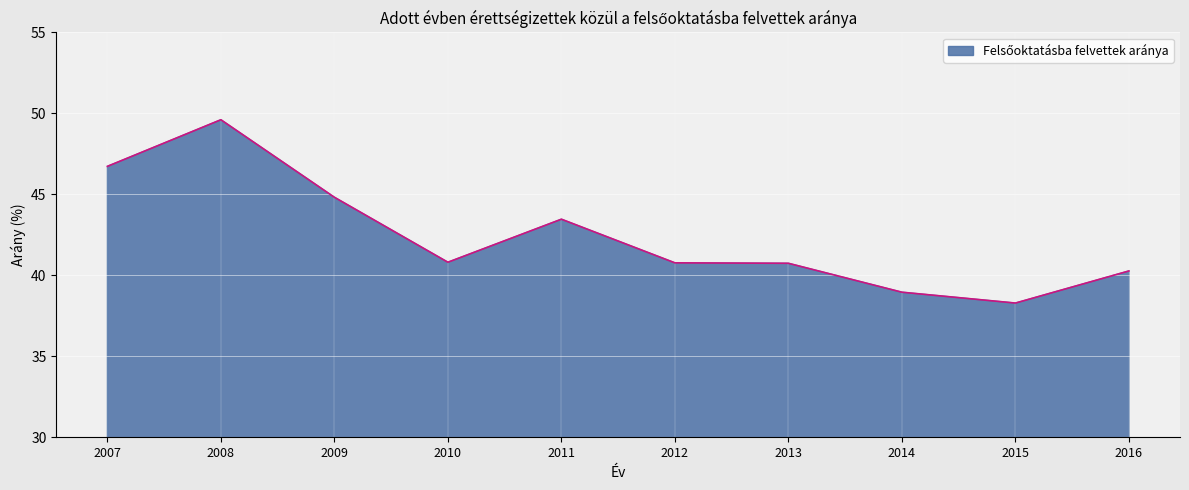

Does the chart display data point markers on the line(s)?

No